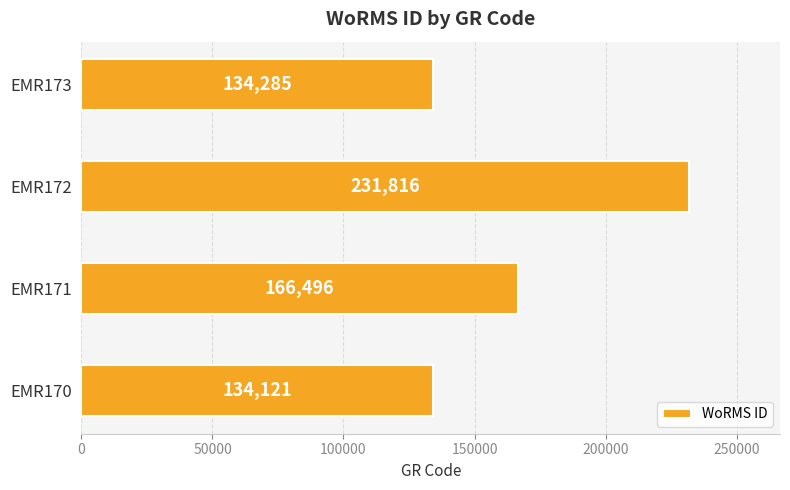

True or false: the data shows 134121 at EMR170.

True